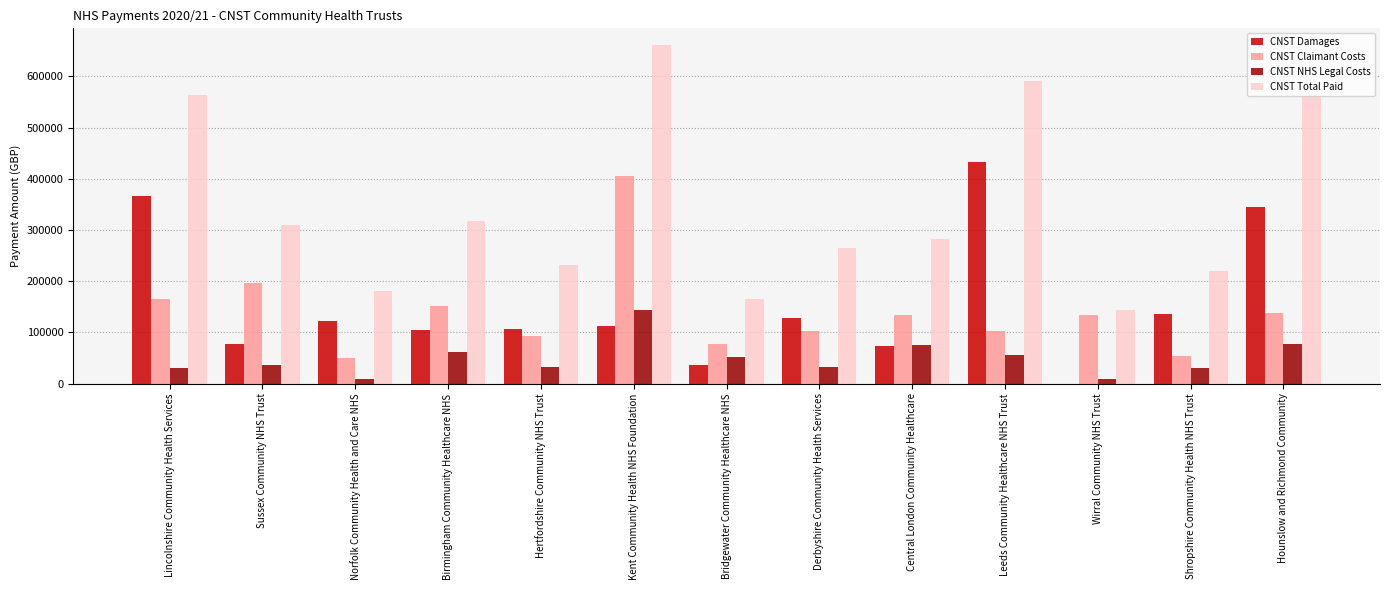

Which category has the highest value in the CNST NHS Legal Costs series?

Kent Community Health NHS Foundation